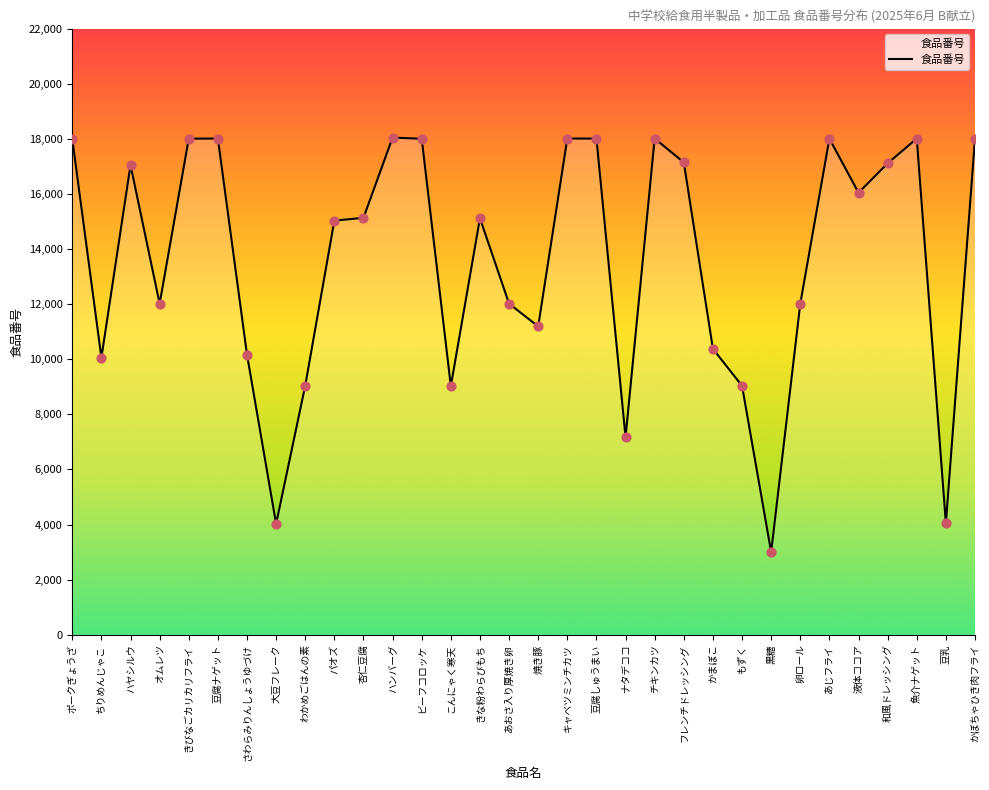

What is the change in value from きな粉わらびもち to キャベツミンチカツ?

+2895